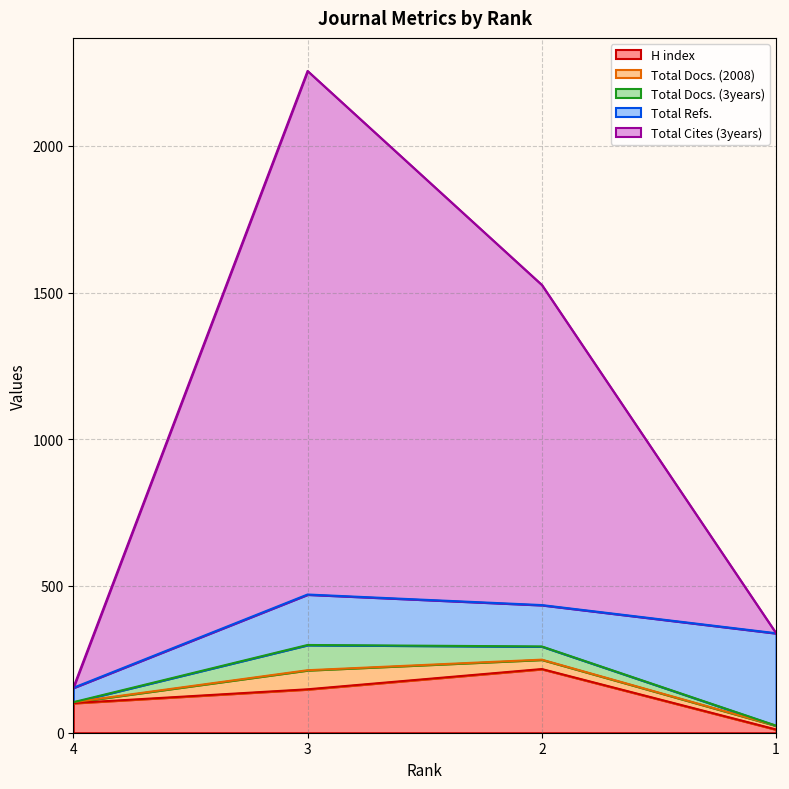

At which label does Total Docs. (2008) reach its peak?

3